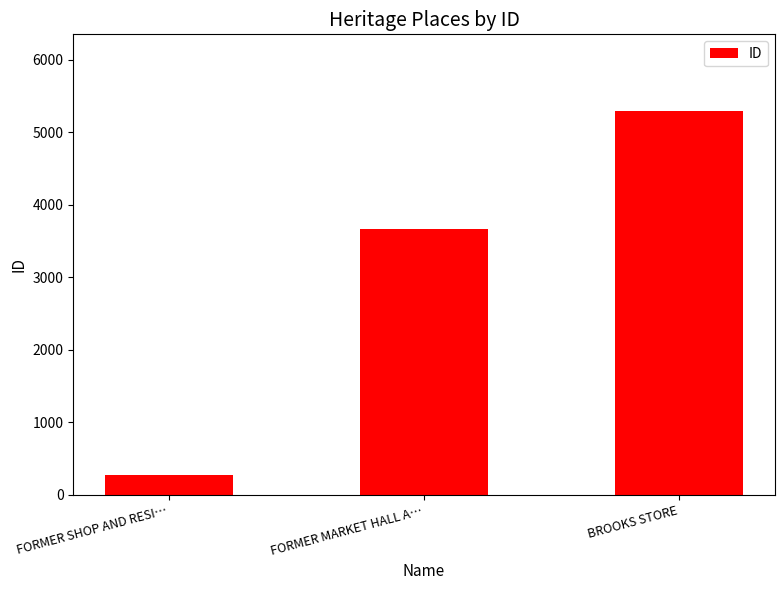

Between FORMER SHOP AND RESI… and BROOKS STORE, which is larger?

BROOKS STORE